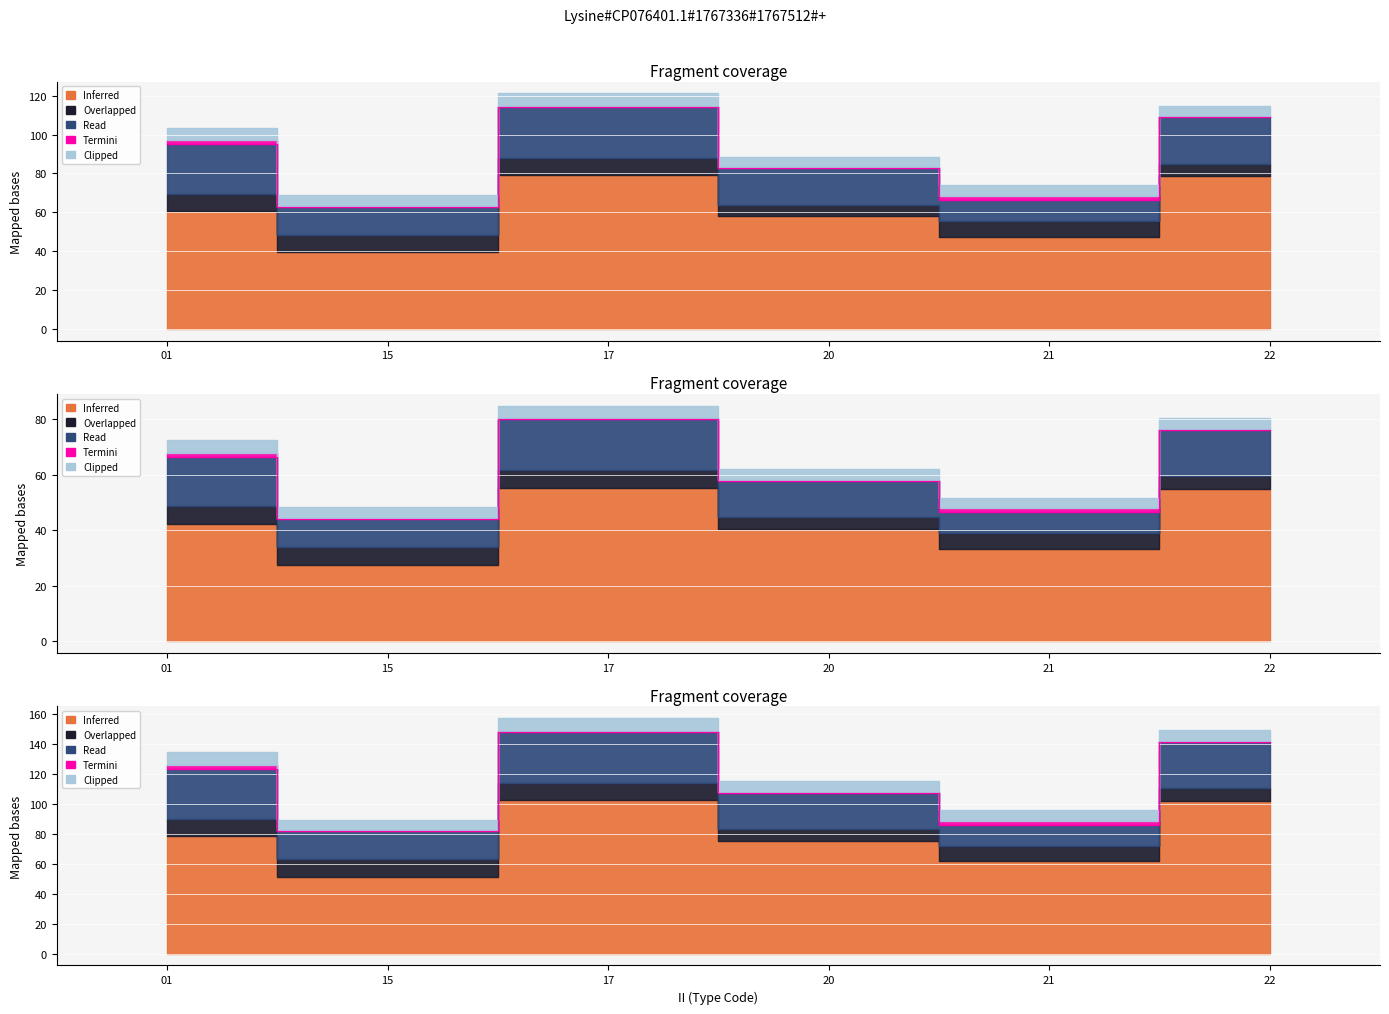

Is it true that Read equals 24.4 at 20?

False